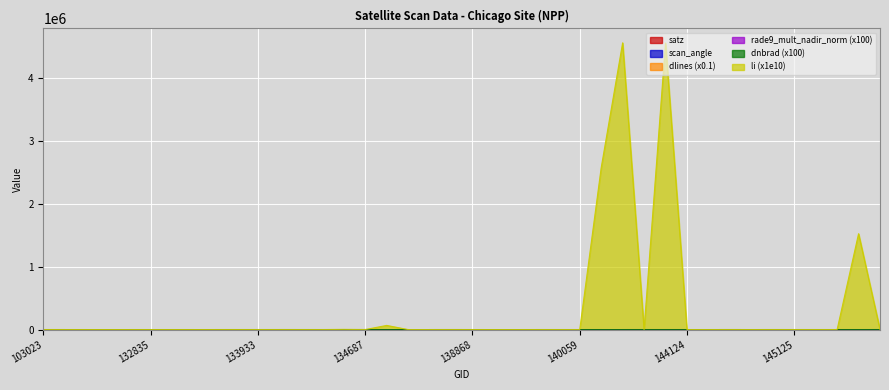

What is the sum of the rade9_mult_nadir_norm values at 133933 and 134687?

161.4